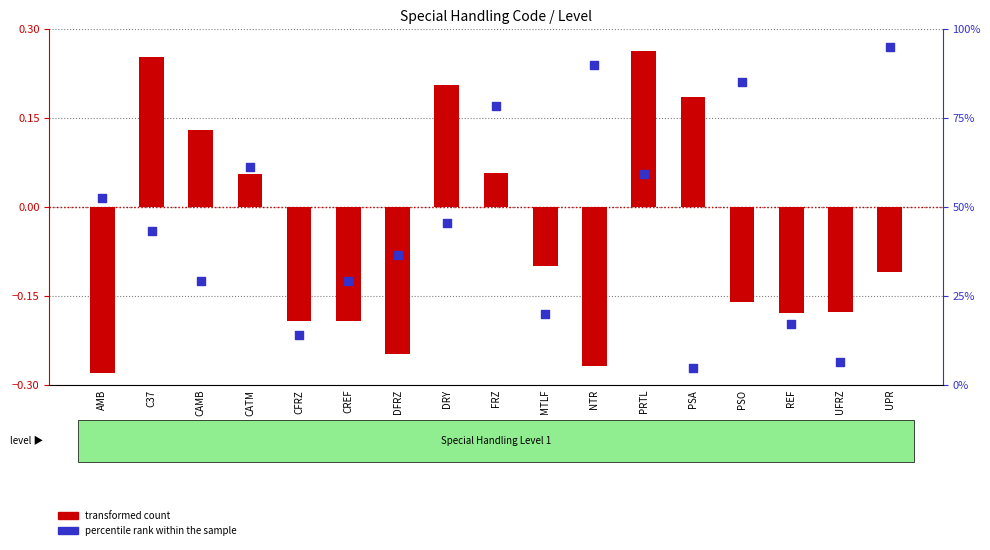

At which category is the sum across all series the highest?

UPR